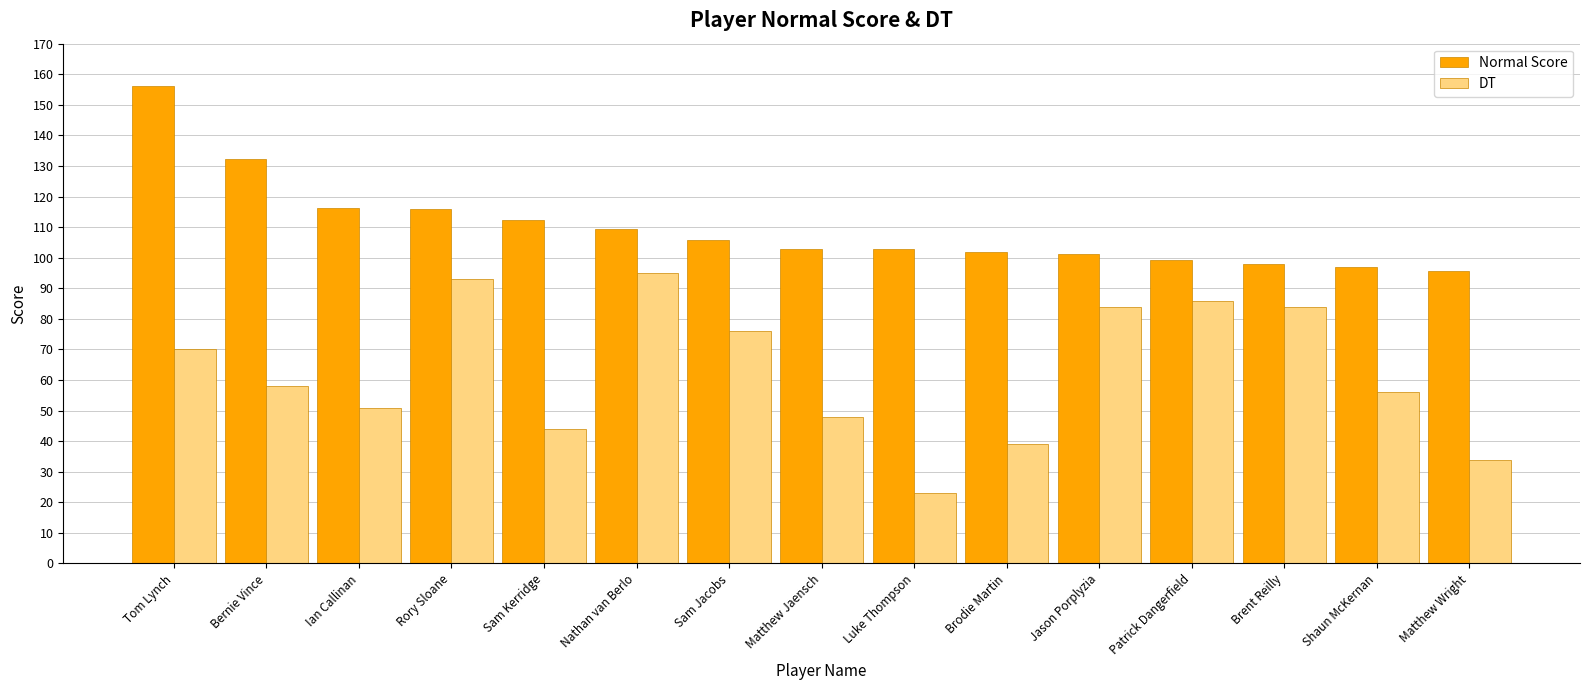

What are all the series names shown in the legend?

Normal Score, DT